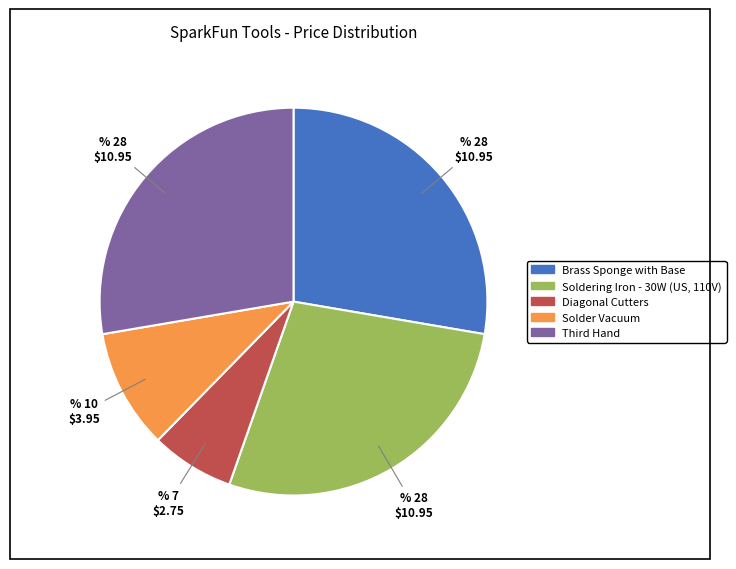

Between Diagonal Cutters and Brass Sponge with Base, which is larger?

Brass Sponge with Base